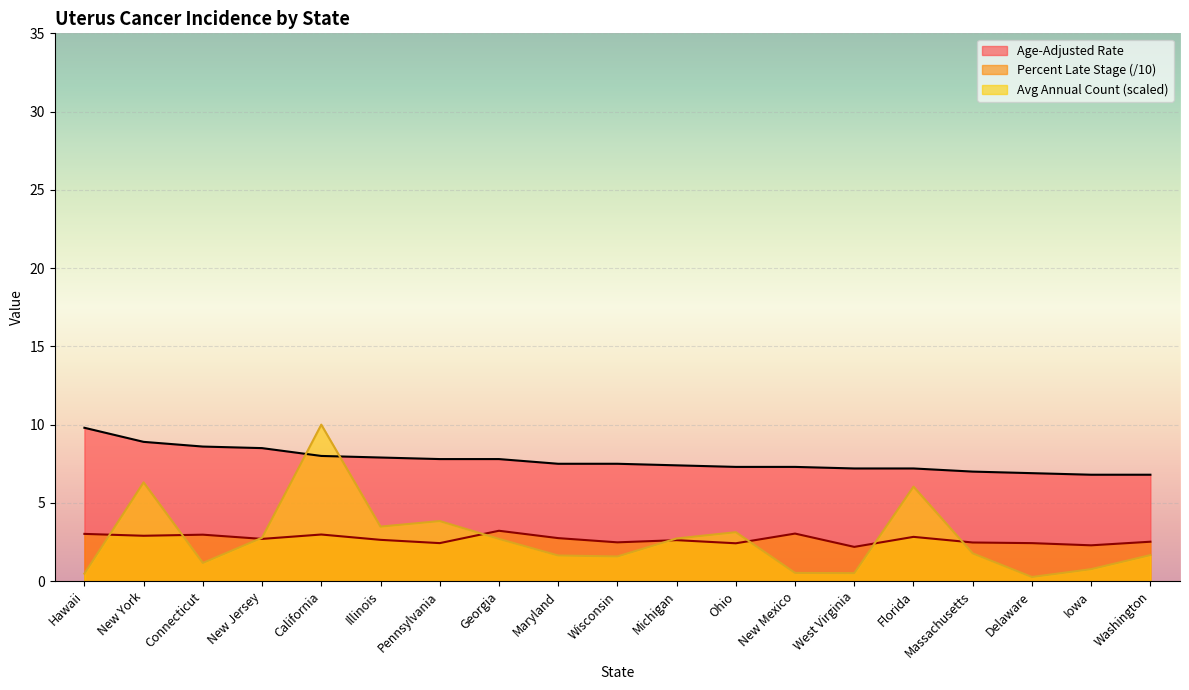

Count the number of data series in this chart.

3